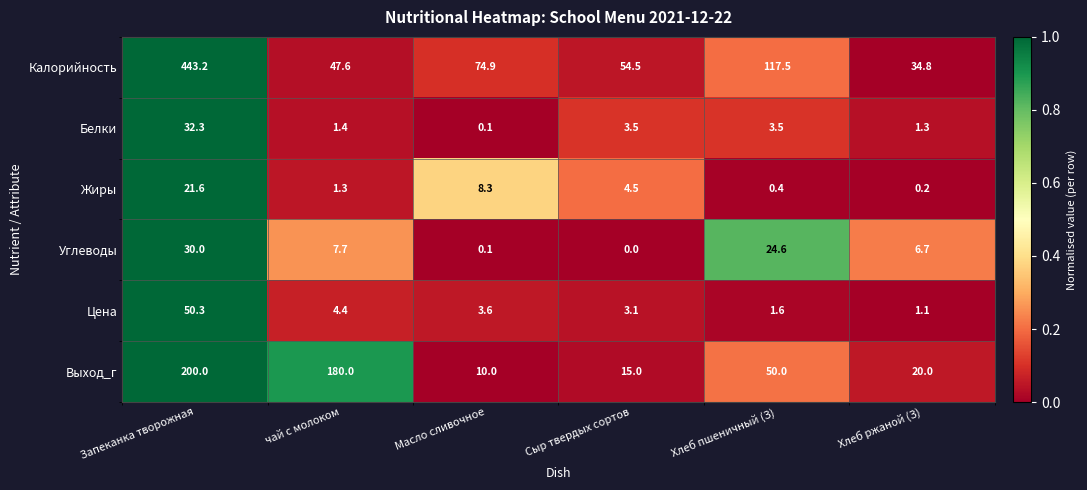

What is the total value across all series at Масло сливочное?

97.0